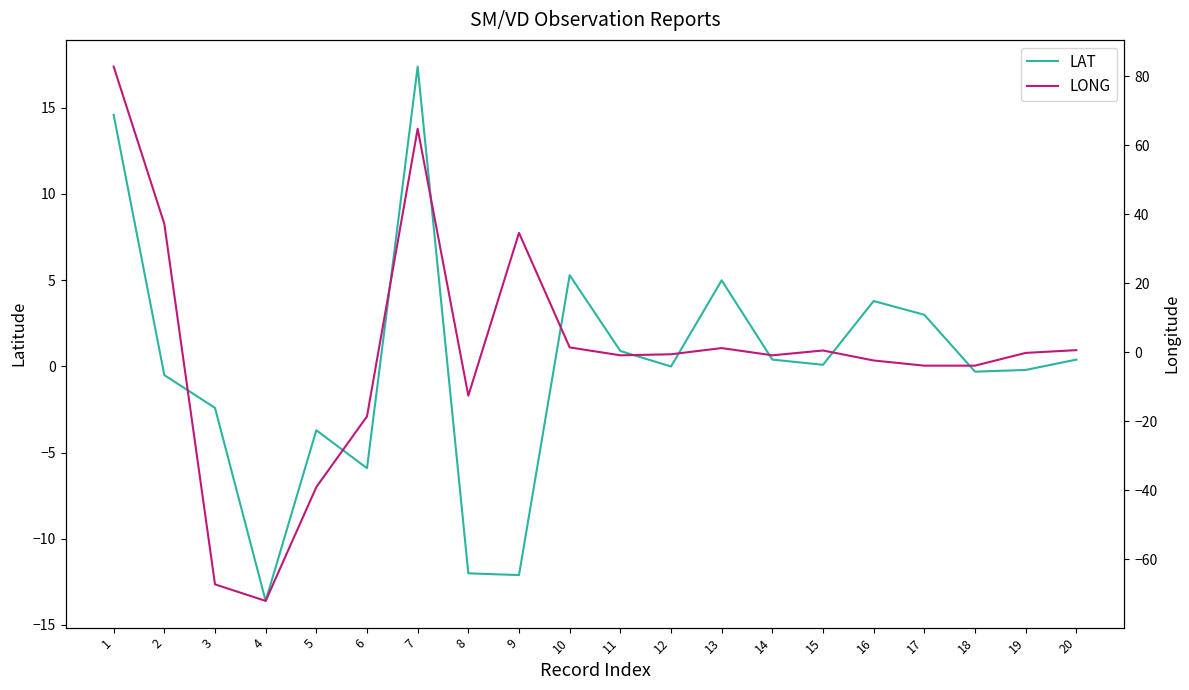

What is the difference between the maximum and minimum values in the LAT series?

31.0